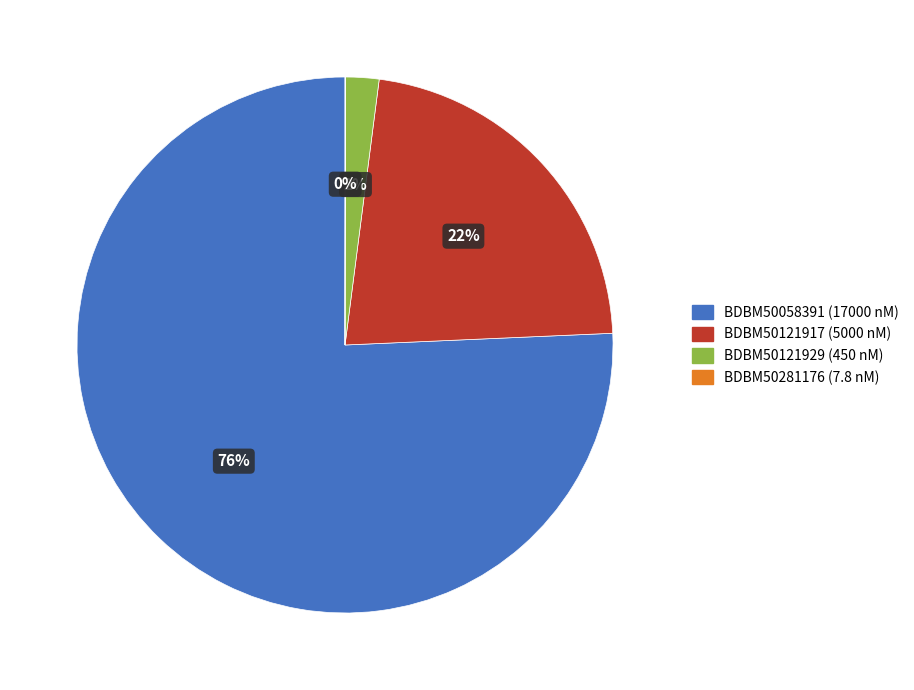

What is the largest slice in the pie chart?

BDBM50058391